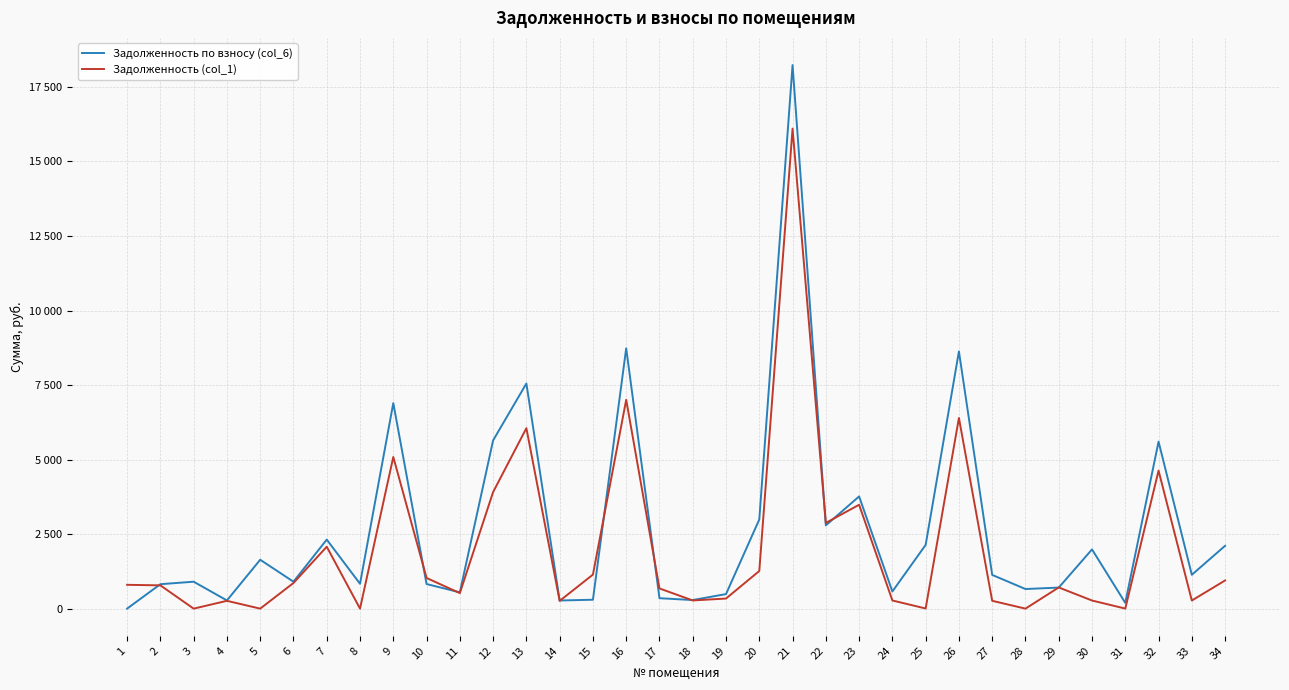

List the series in order of their peak value, lowest first.

Задолженность (col_1), Задолженность по взносу (col_6)